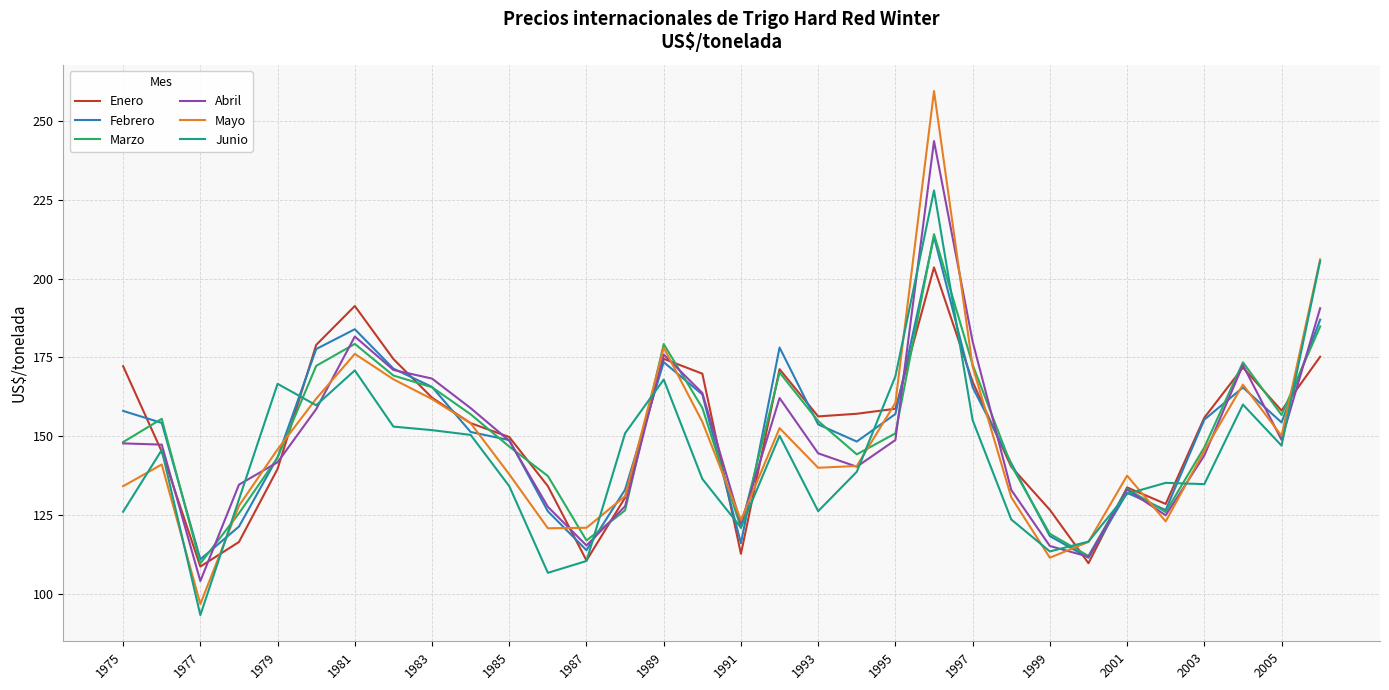

What is the lowest value of the Marzo series?

109.6